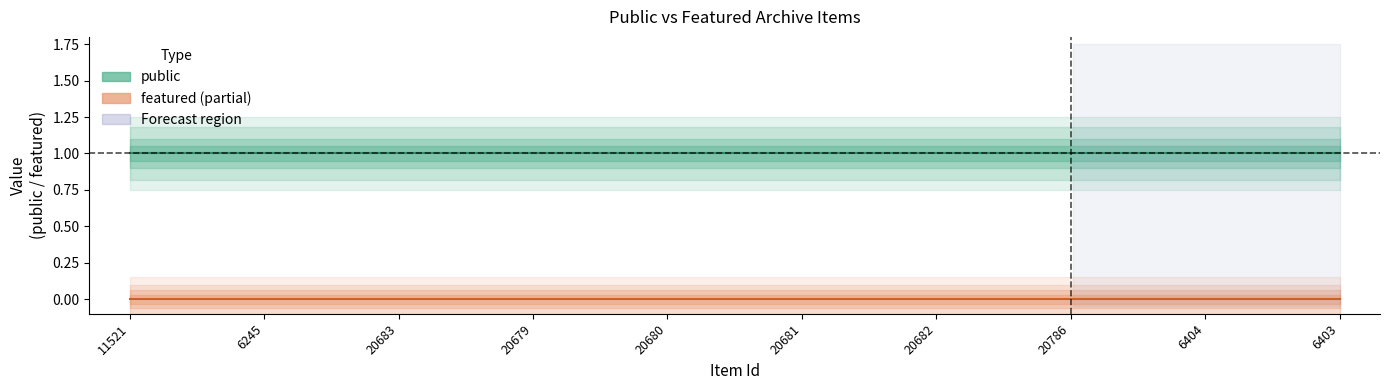

True or false: public and featured intersect in this chart.

False